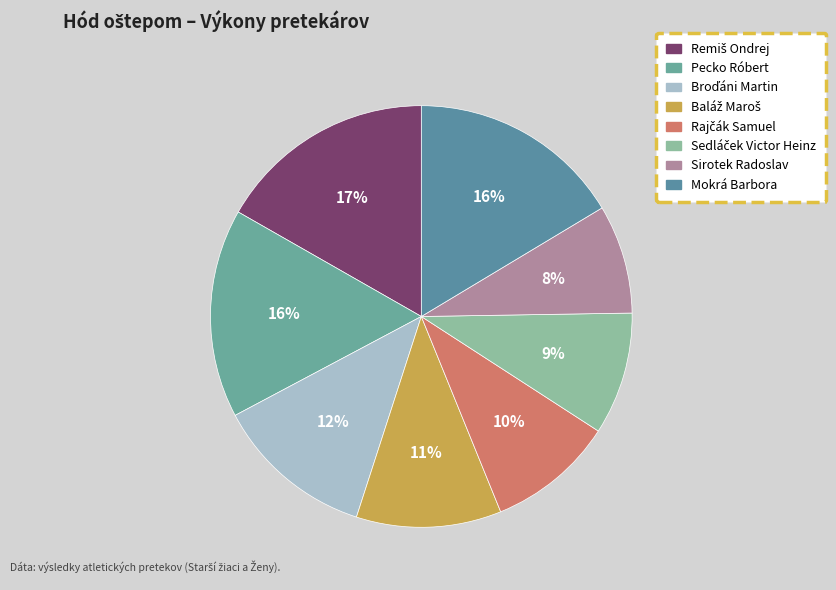

Count the number of slices in the pie.

8